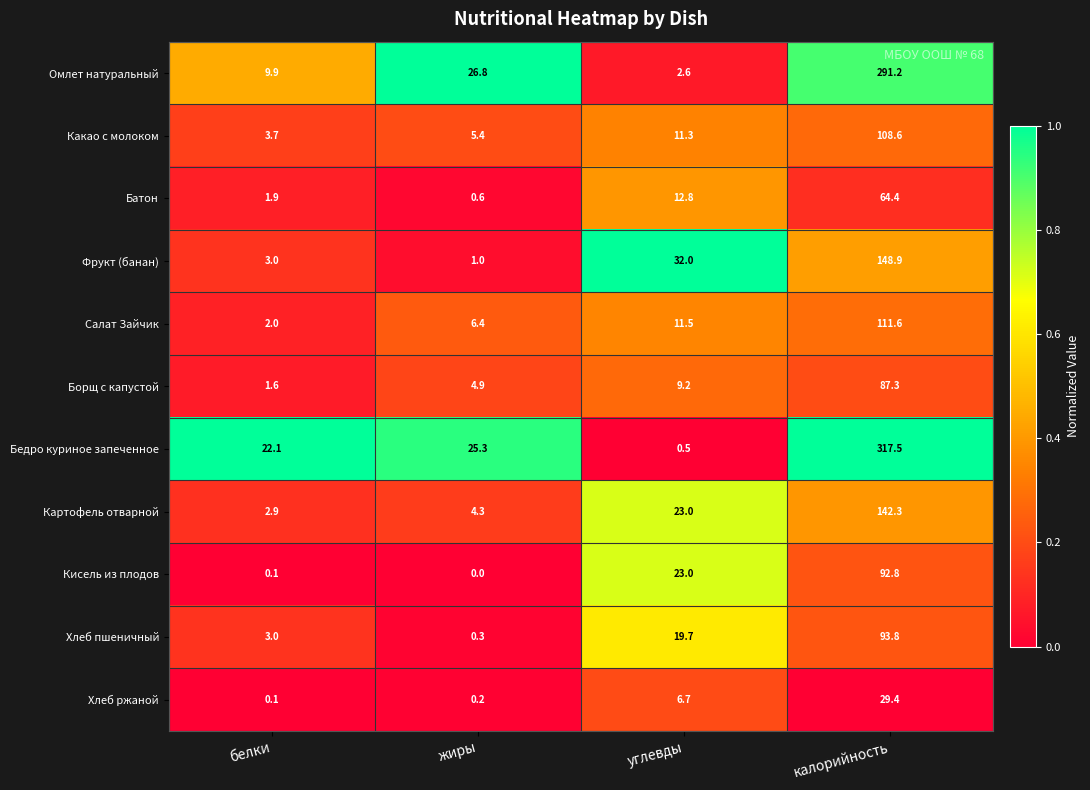

What is the total value across all series at жиры?

75.2